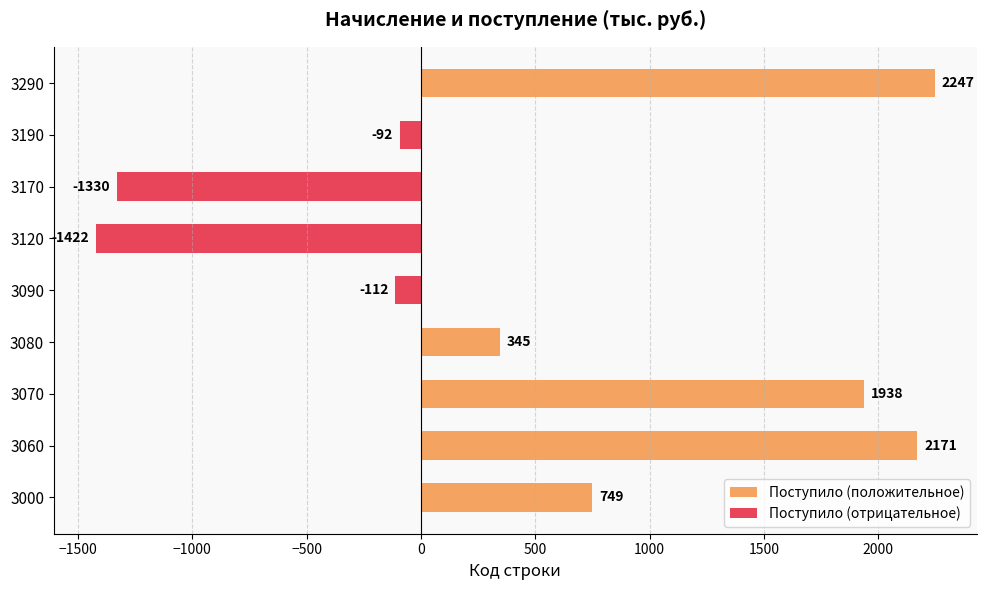

What is the difference between the maximum and minimum values?

3669